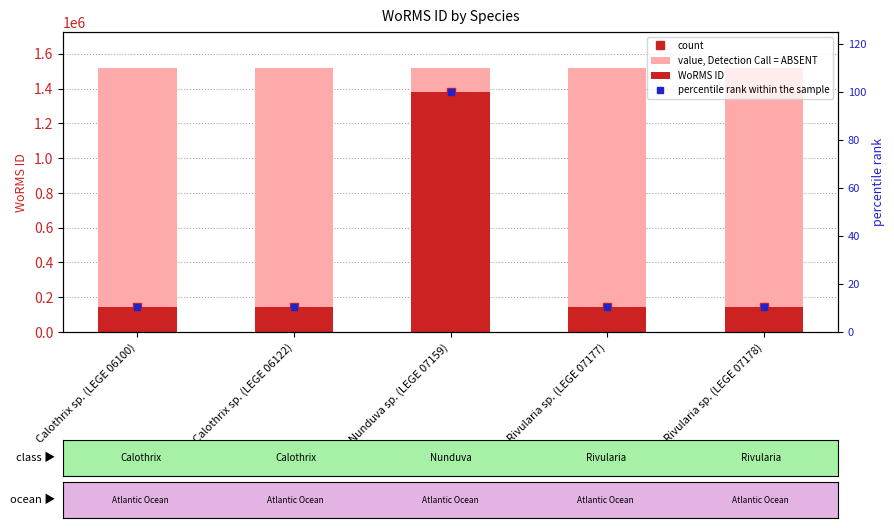

What is the spread (max minus min) of values at Nunduva sp. (LEGE 07159)?

1518203.6